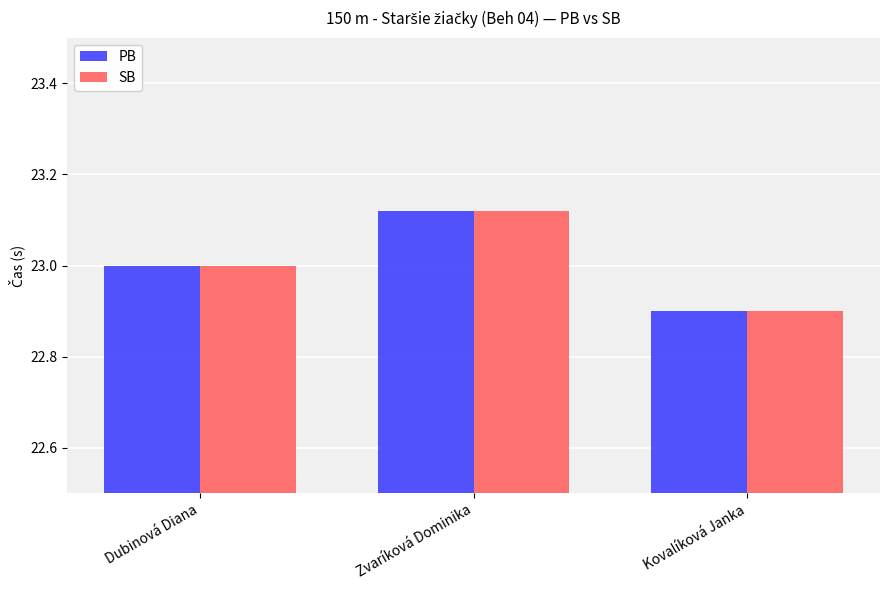

What is the label of the 1st bar from the right?

Kovalíková Janka